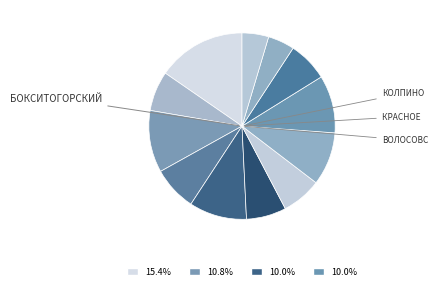

Count the number of slices in the pie.

12